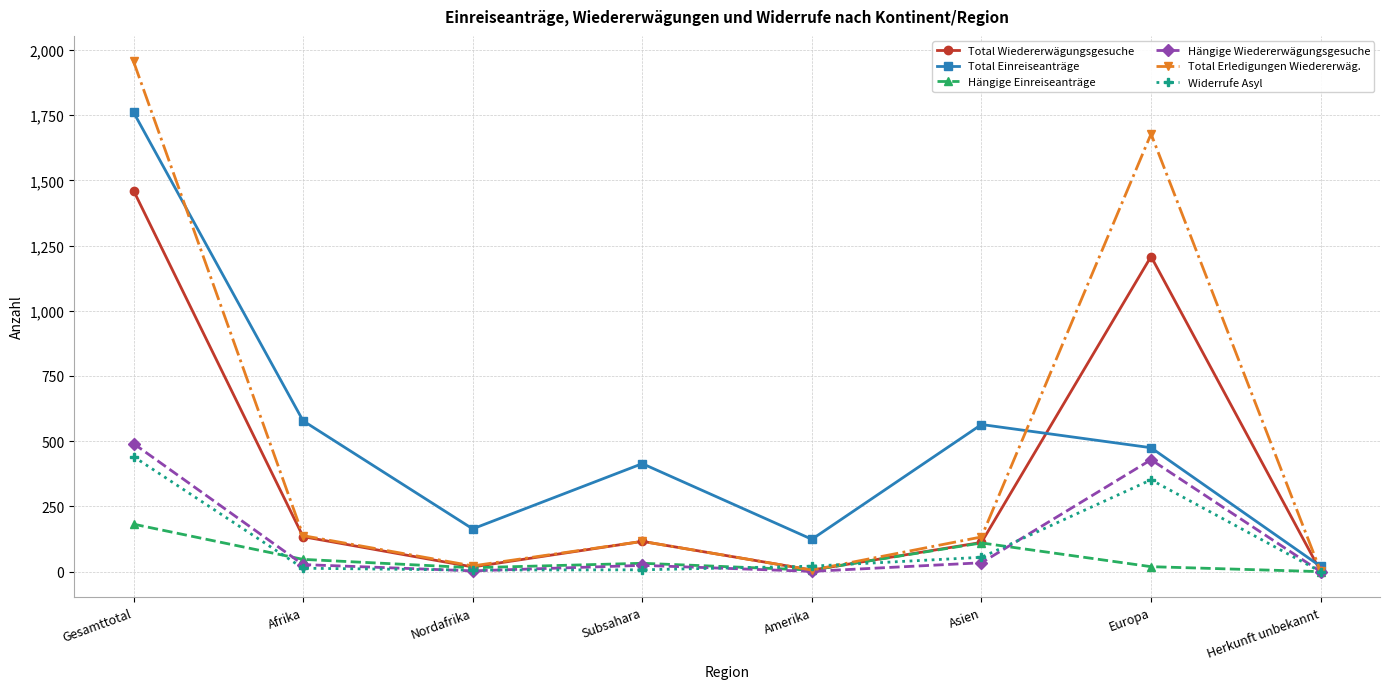

How many interior local valleys does the Total Einreiseanträge series have?

2